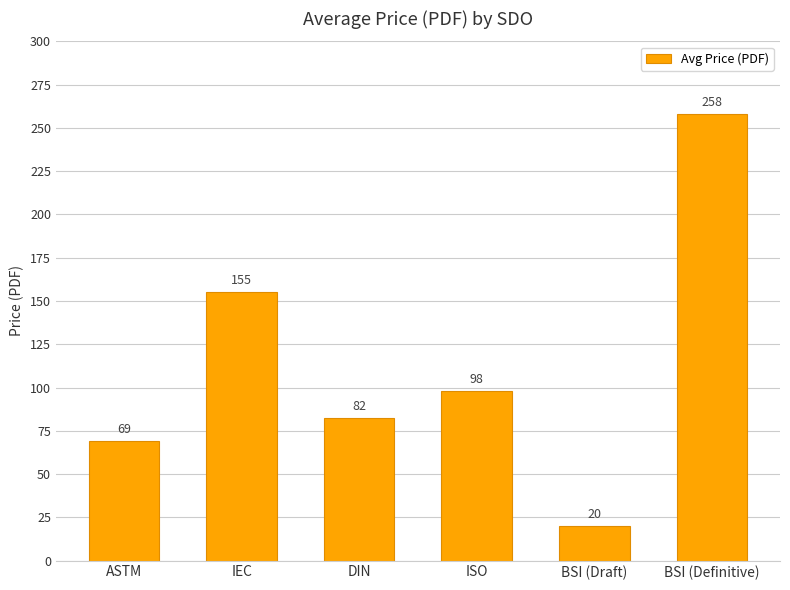

List the labels in order of value, largest first.

BSI (Definitive), IEC, ISO, DIN, ASTM, BSI (Draft)